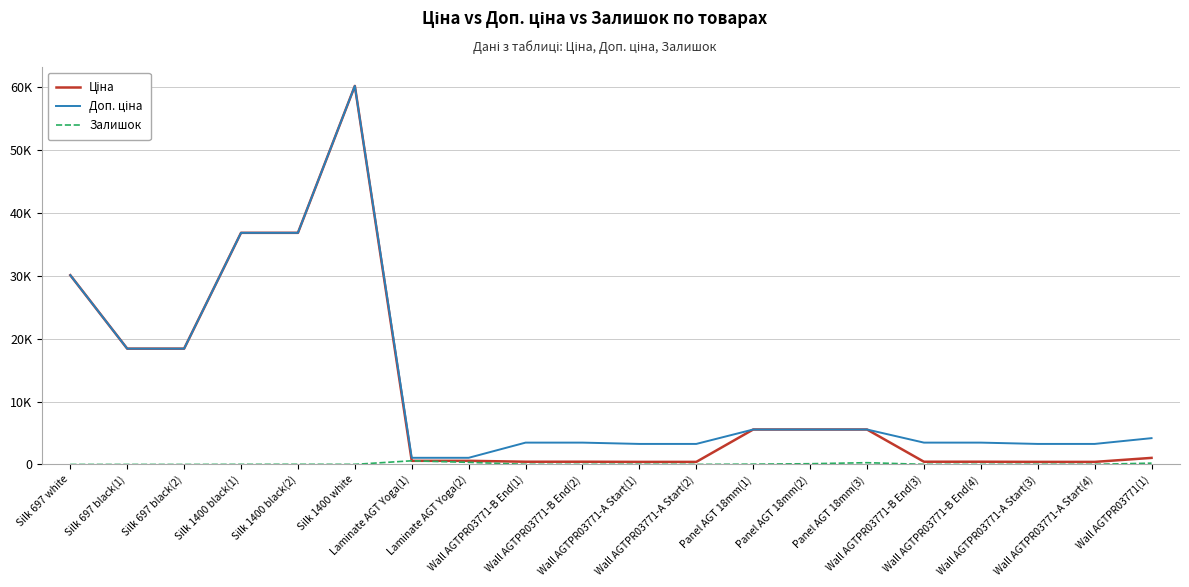

Does the chart have visible grid lines?

Yes